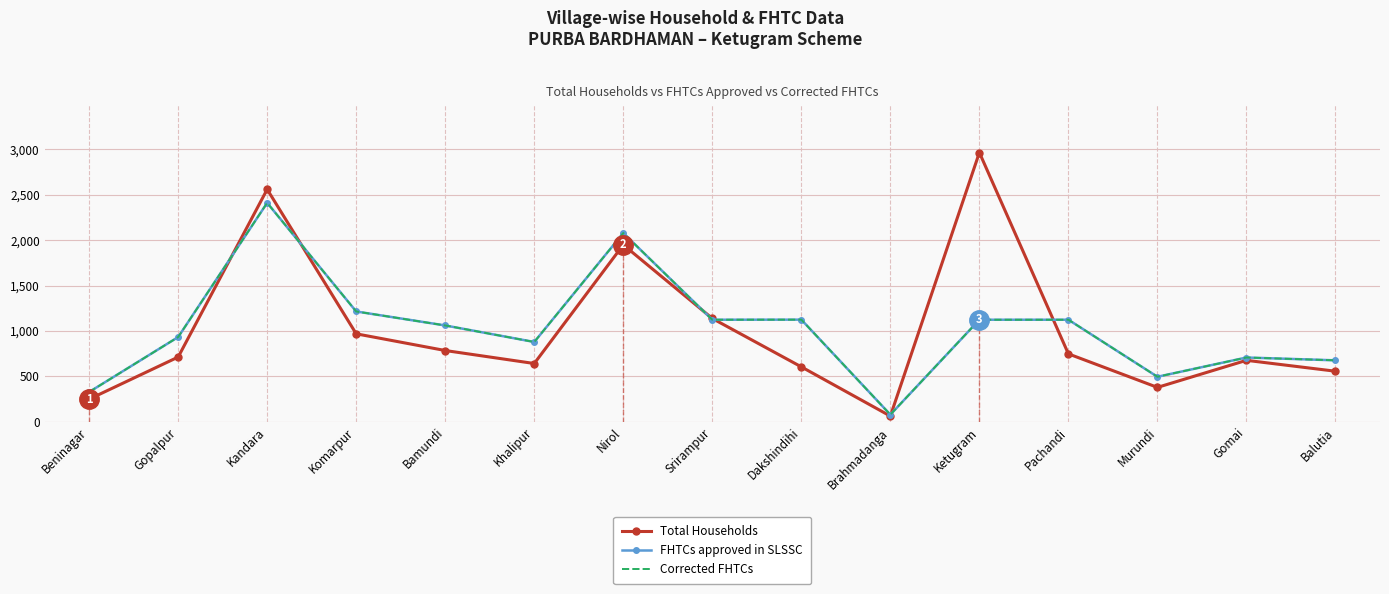

What is the value of the FHTCs approved in SLSSC point at the 5th from the left?

1061